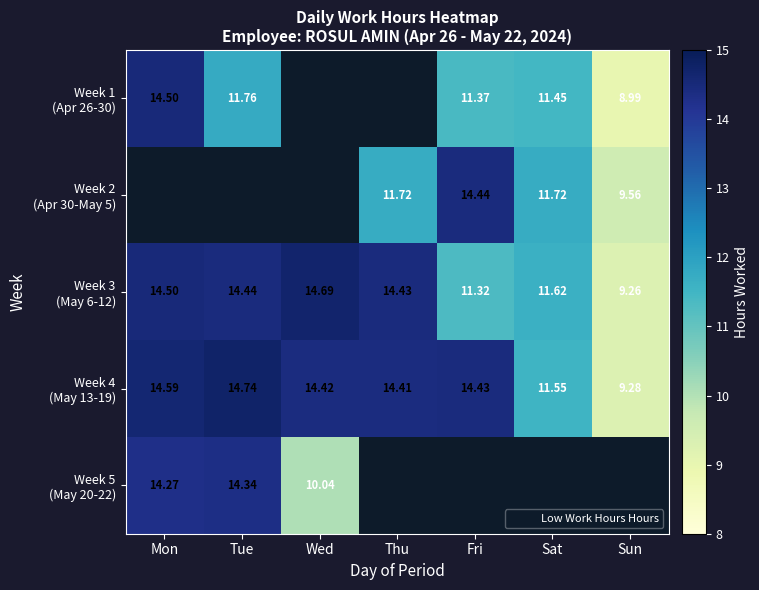

Which series has the largest total across all categories?

Week 4 (May 13-19)